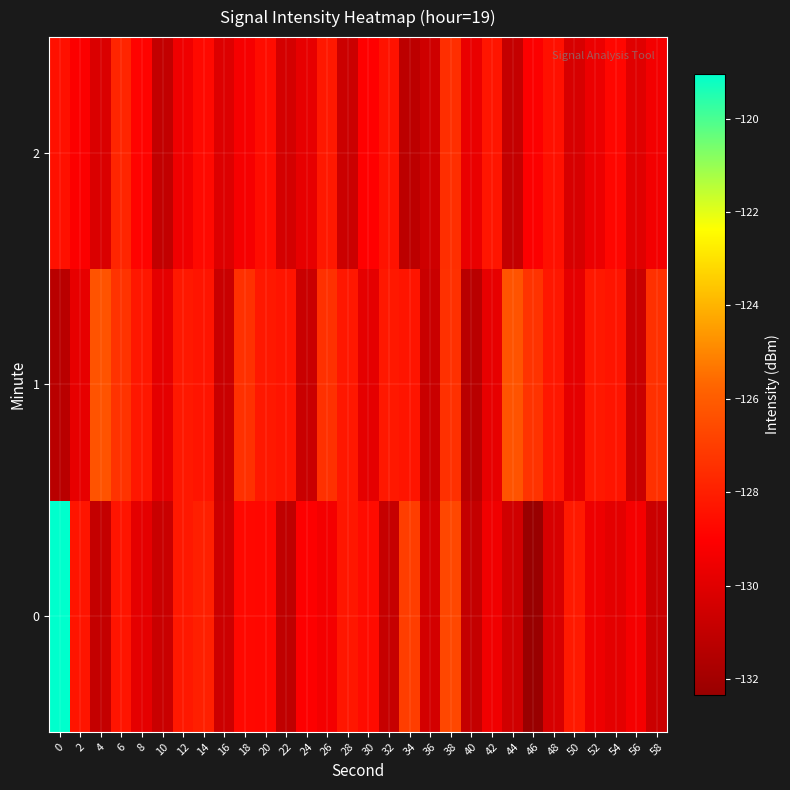

What is the minimum value shown in the chart?

-132.4